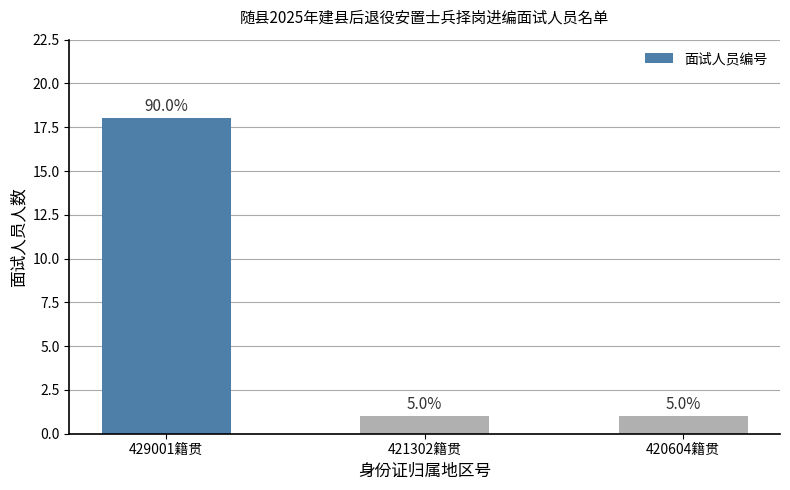

What is the ratio of the value at 421302籍贯 to the value at 420604籍贯?

1.0